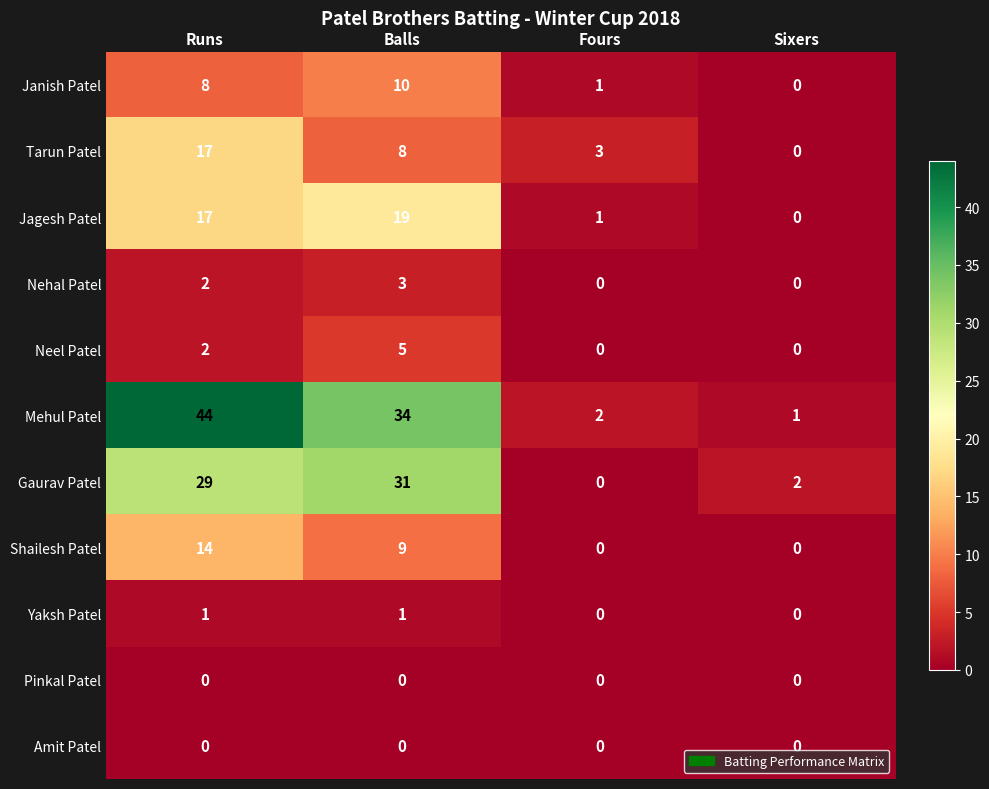

Which category has the highest value across all series?

Runs